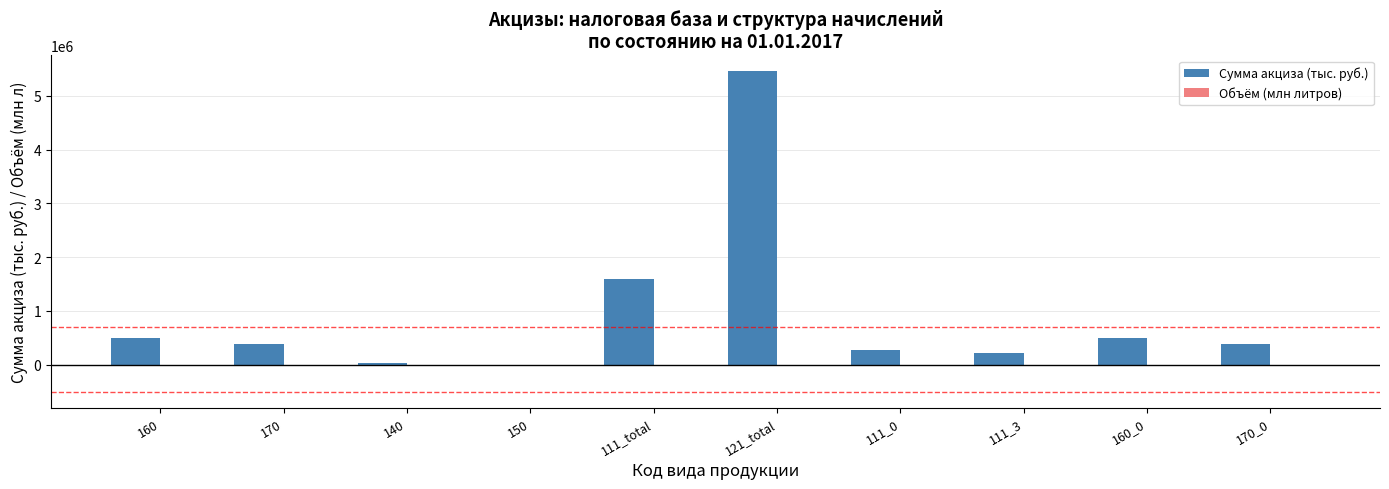

What is the total value across all series at 170?

386311.4